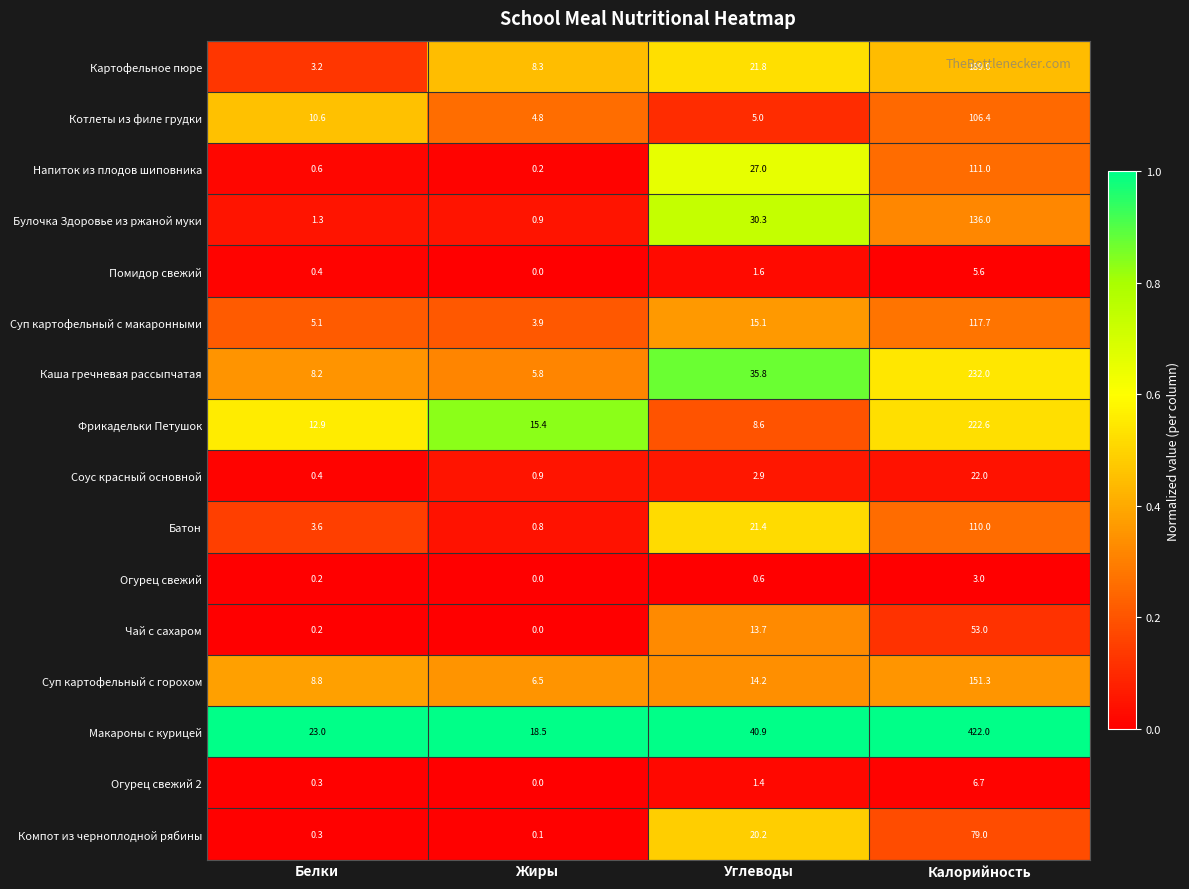

Rank the series at Углеводы from highest to lowest value.

Макароны с курицей, Каша гречневая рассыпчатая, Булочка Здоровье из ржаной муки, Напиток из плодов шиповника, Картофельное пюре, Батон, Компот из черноплодной рябины, Суп картофельный с макаронными, Суп картофельный с горохом, Чай с сахаром, Фрикадельки Петушок, Котлеты из филе грудки, Соус красный основной, Помидор свежий, Огурец свежий 2, Огурец свежий